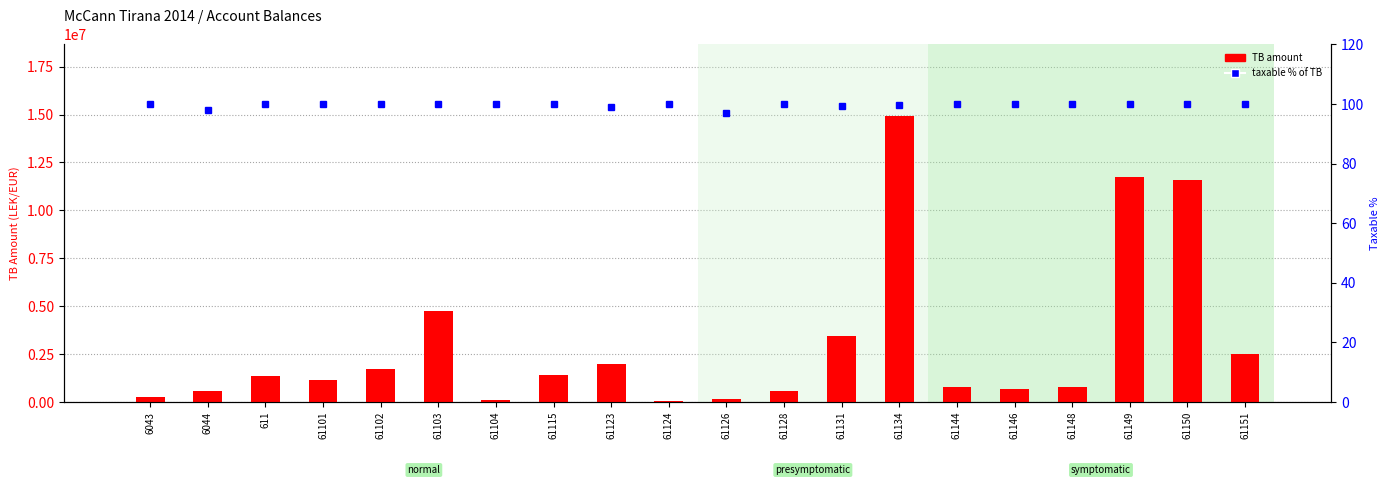

Which has a higher value, 61149 or 61146?

61149